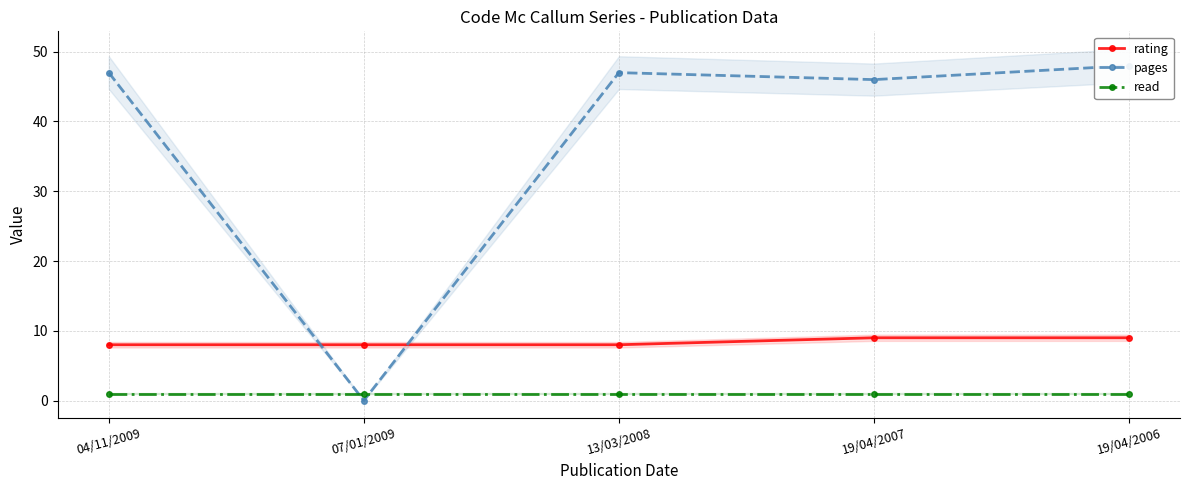

Which series changed the most between 07/01/2009 and 13/03/2008?

pages